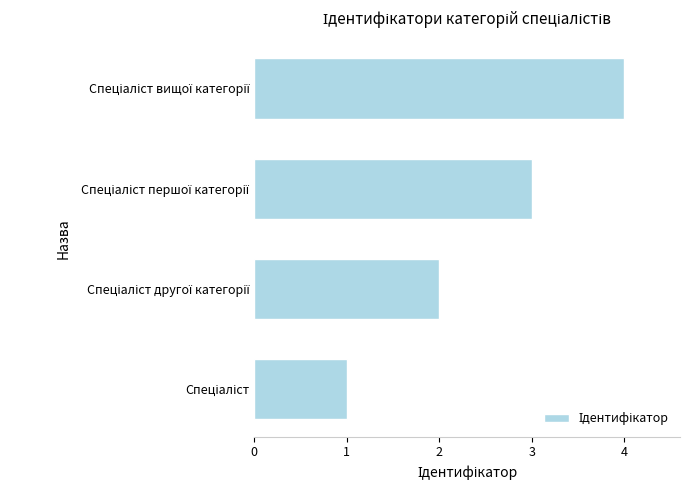

What is the sum of all values?

10